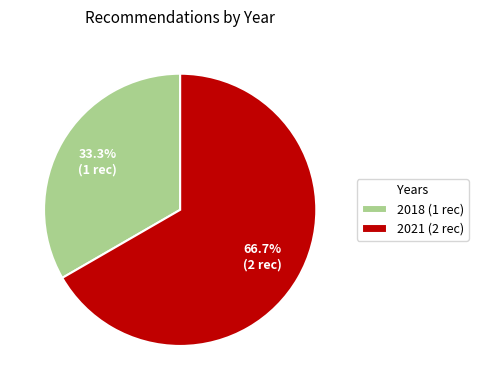

Which has a higher value, 2018 (1 rec) or 2021 (2 rec)?

2021 (2 rec)